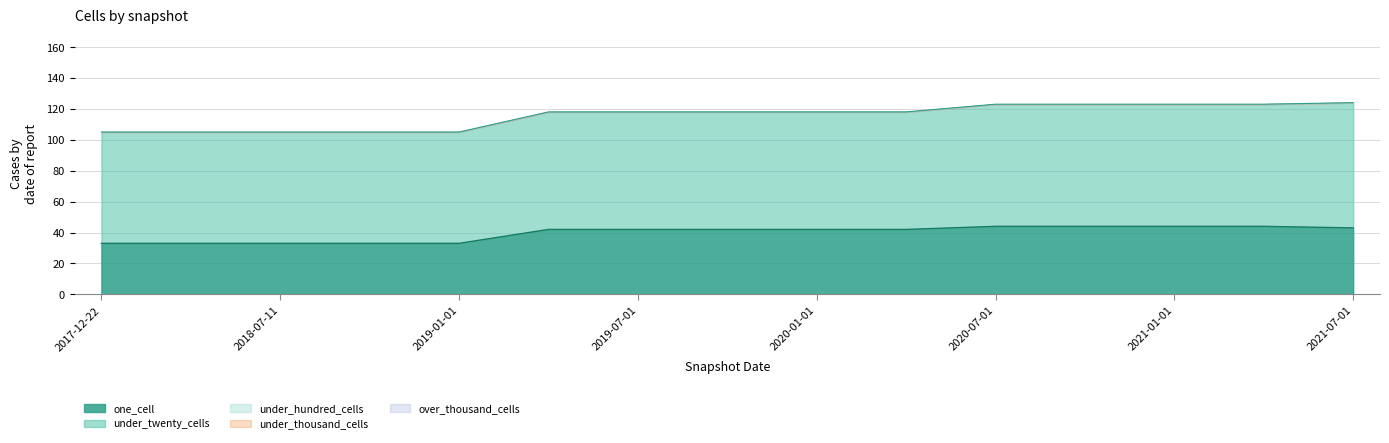

True or false: one_cell has more than 2 points higher than both neighbors.

False